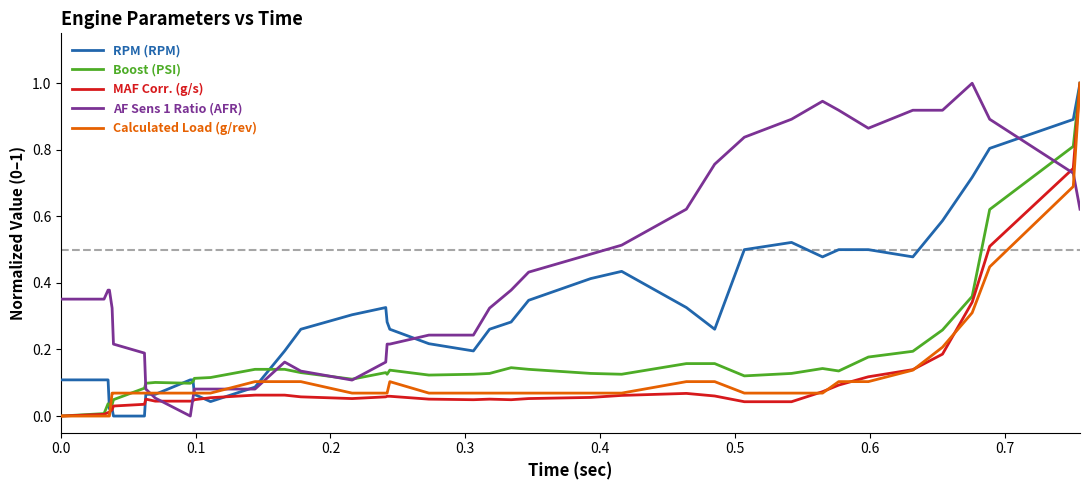

What is the maximum value shown in the chart?

1.0